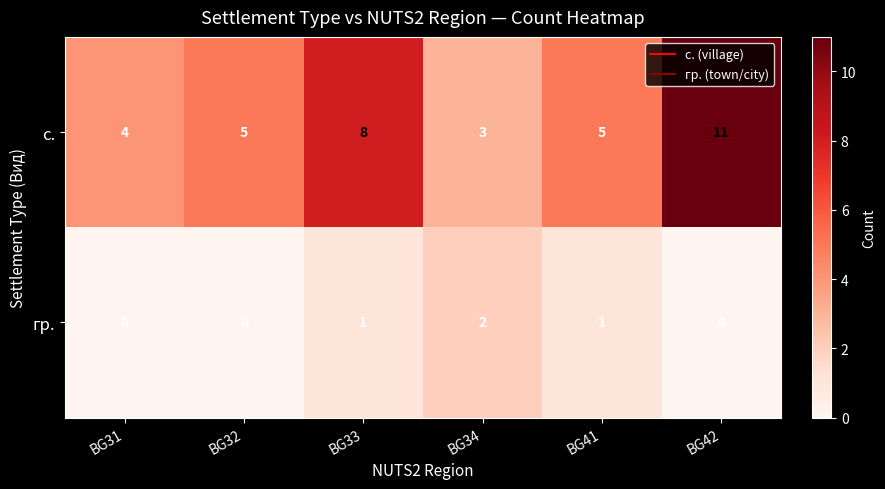

What is the sum of all гр. values?

4